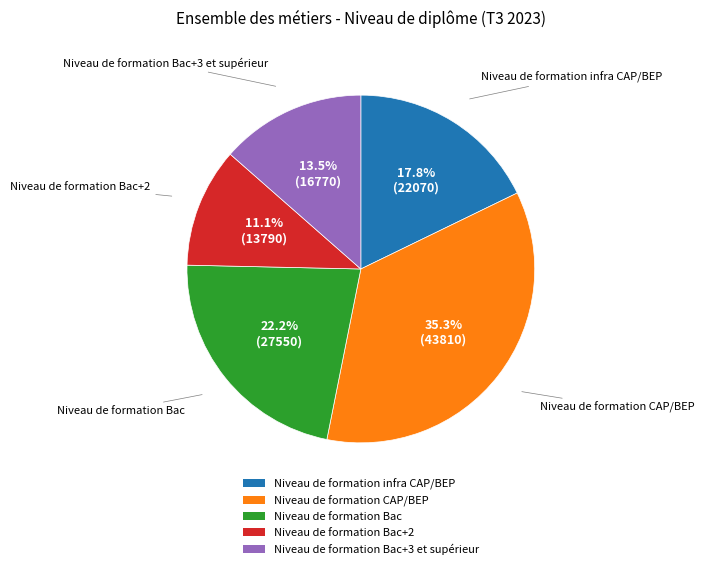

Which category has the biggest portion of the pie?

Niveau de formation CAP/BEP